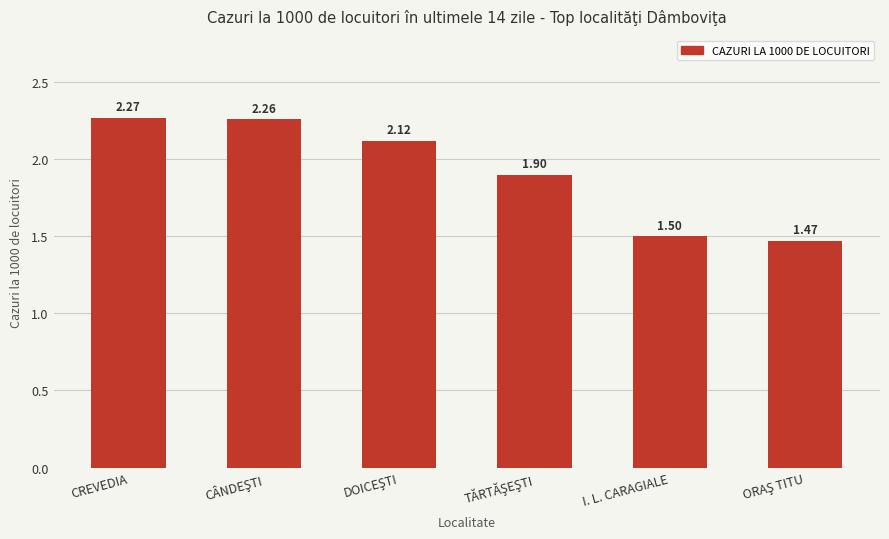

Are the bars grouped side by side (vs. stacked)?

No